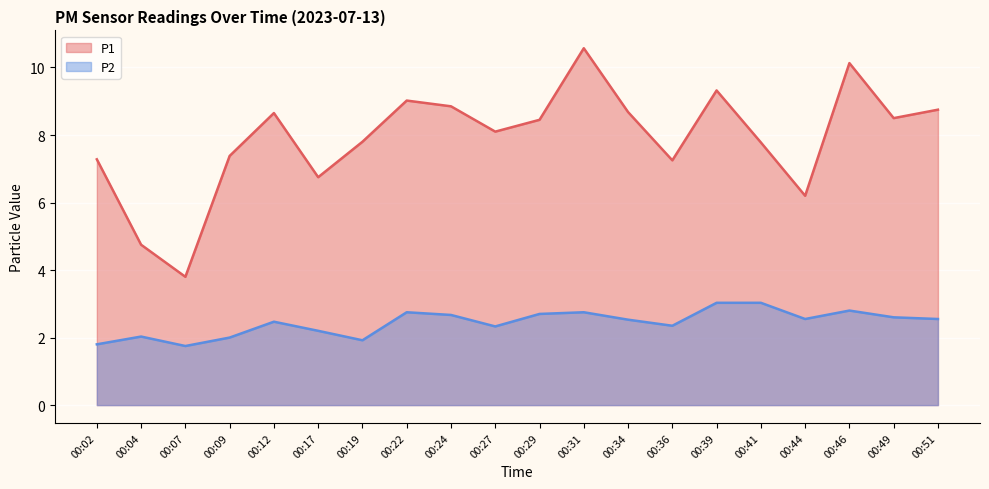

At which label does P2 reach its peak?

00:39